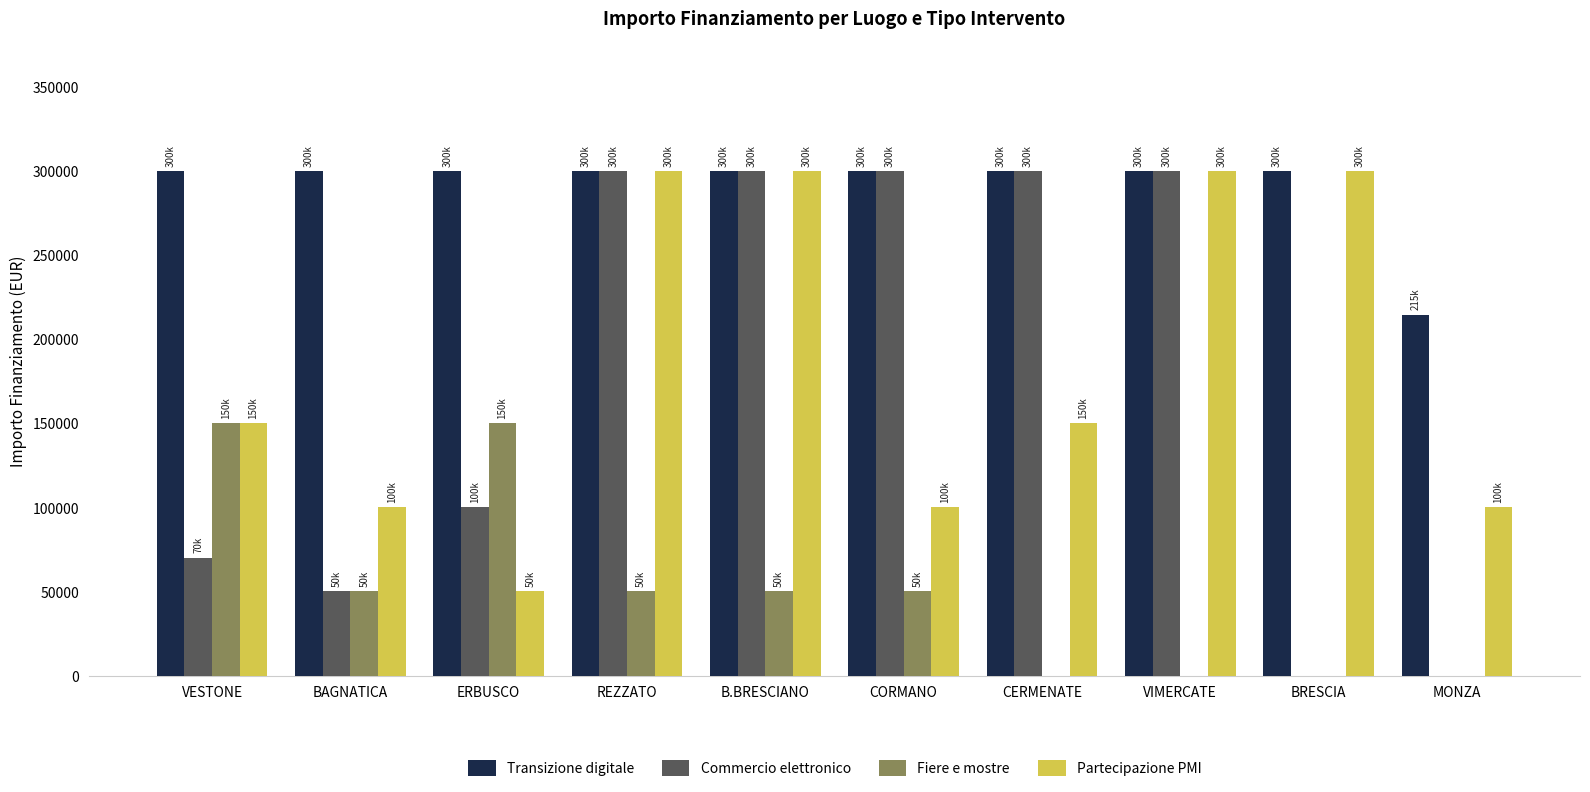

What is the sum of all Fiere e mostre values?

500000